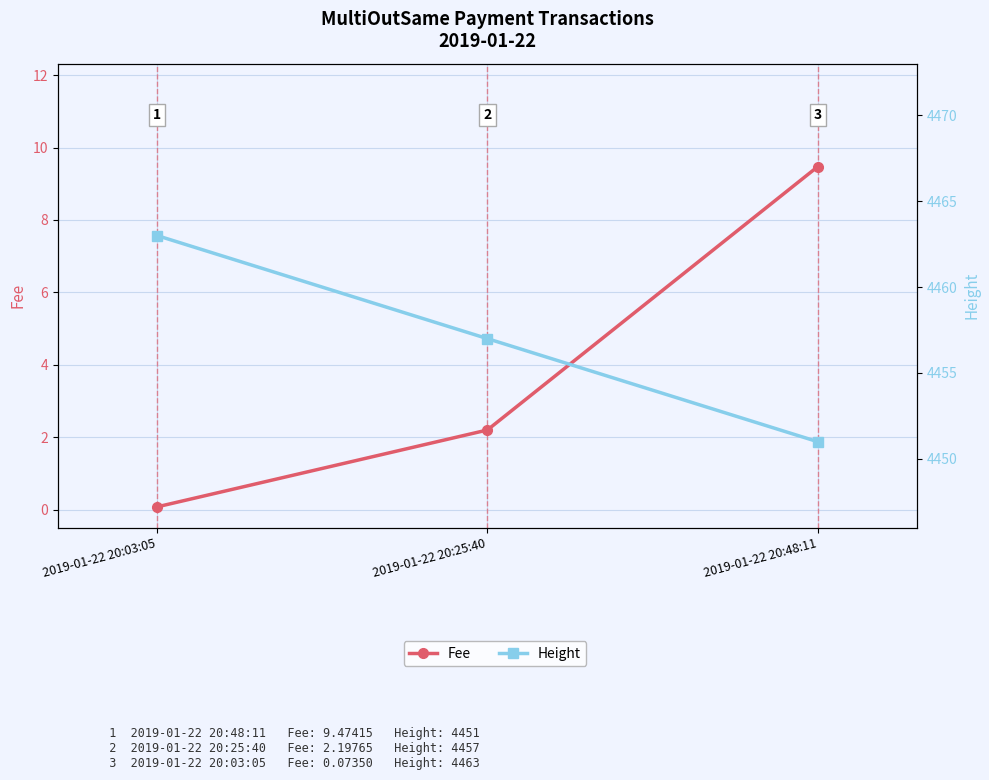

List the labels in order of Height value, smallest first.

2019-01-22 20:48:11, 2019-01-22 20:25:40, 2019-01-22 20:03:05